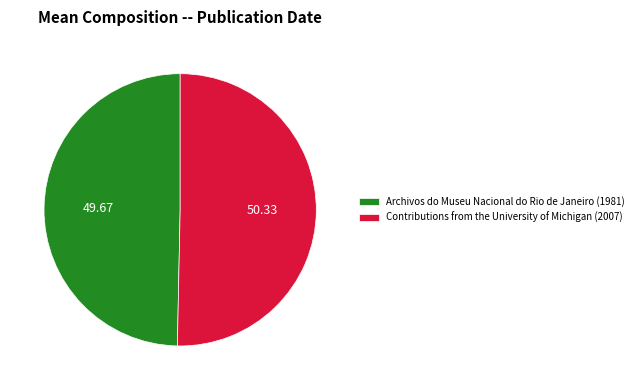

Which category has the smallest portion of the pie?

Archivos do Museu Nacional do Rio de Janeiro (1981)